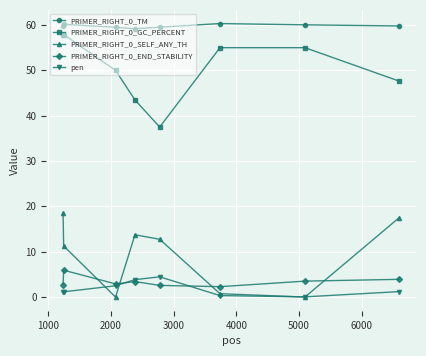

What is the value of the PRIMER_RIGHT_0_TM point at the 3rd from the left?

59.5